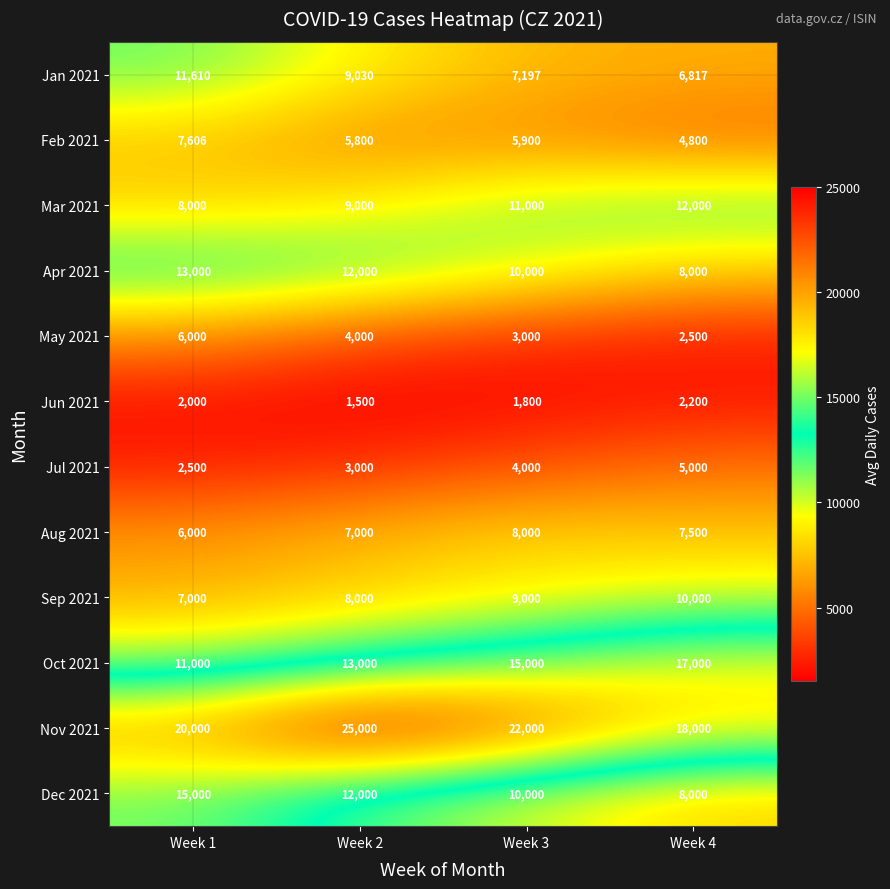

At which category is the sum across all series the highest?

Week 1